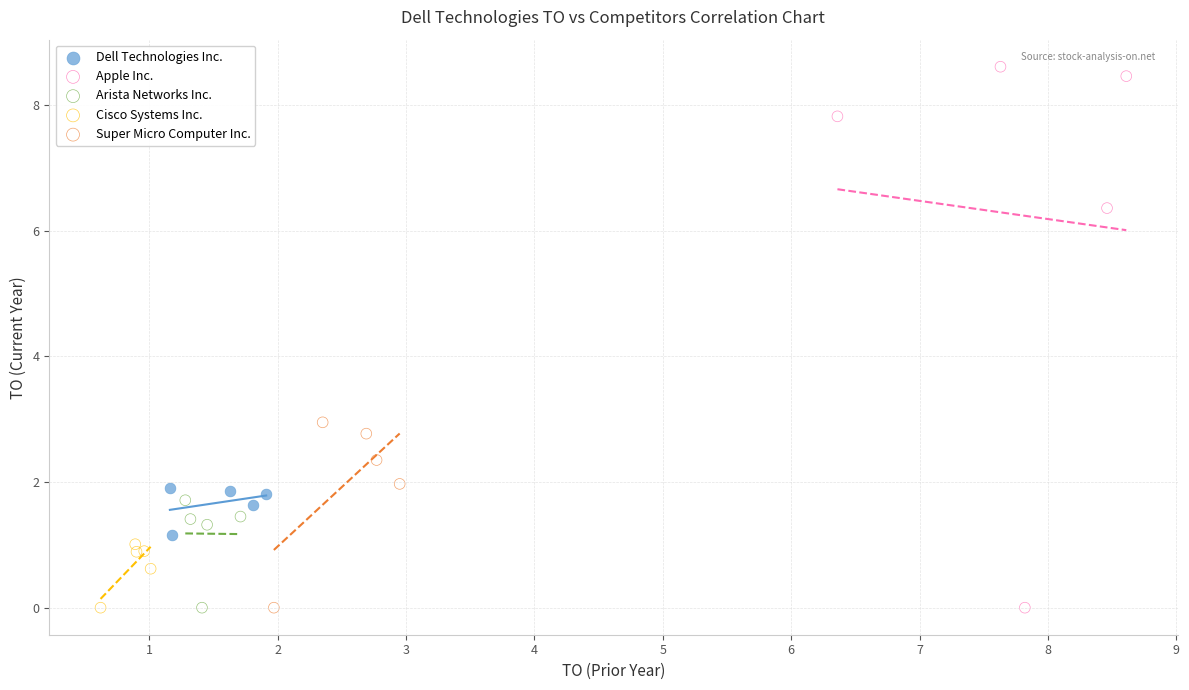

What are all the series names shown in the legend?

Dell Technologies Inc., Apple Inc., Arista Networks Inc., Cisco Systems Inc., Super Micro Computer Inc.